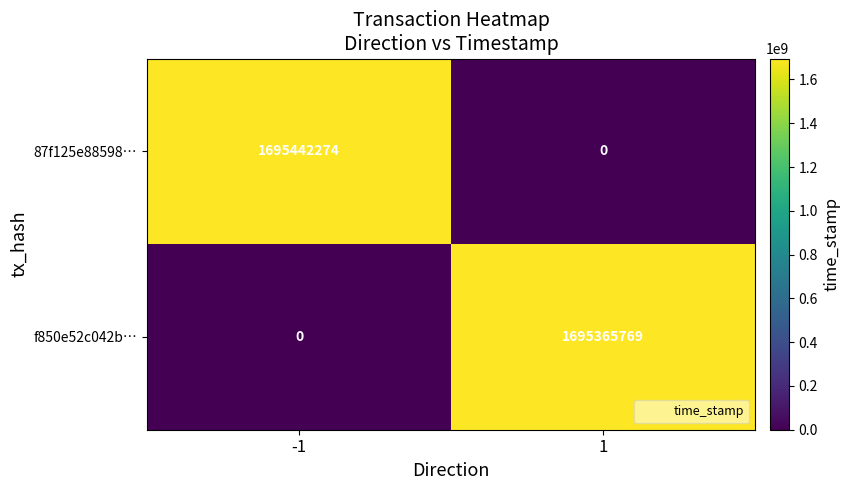

What is the difference between the highest and lowest values at 1?

1695365769